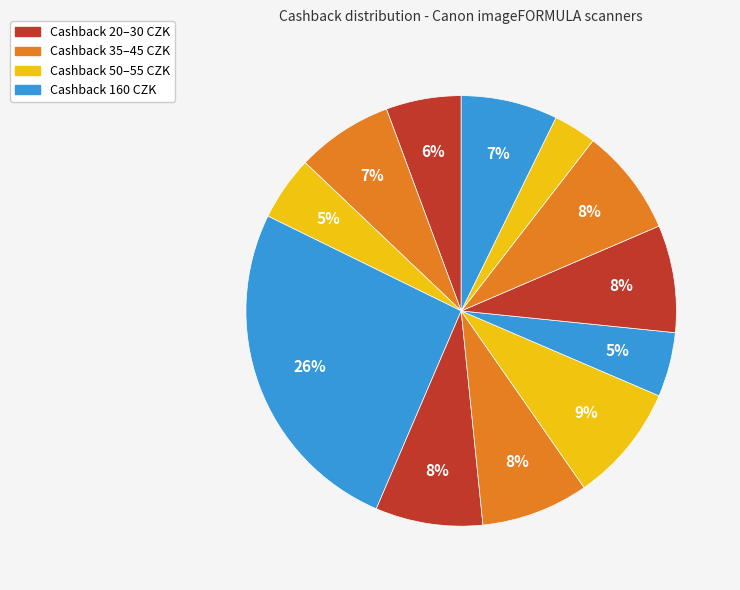

How many slices are in this pie chart?

12